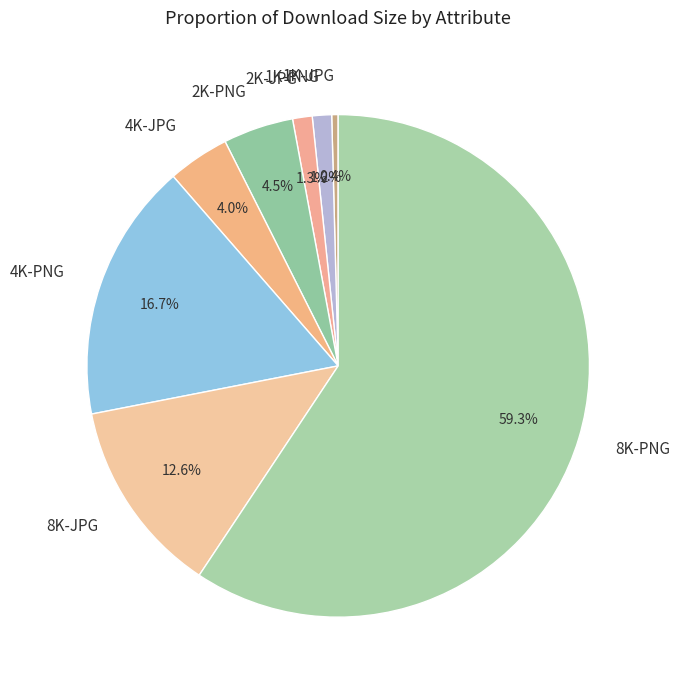

True or false: 8K-PNG accounts for 71% of the total.

False